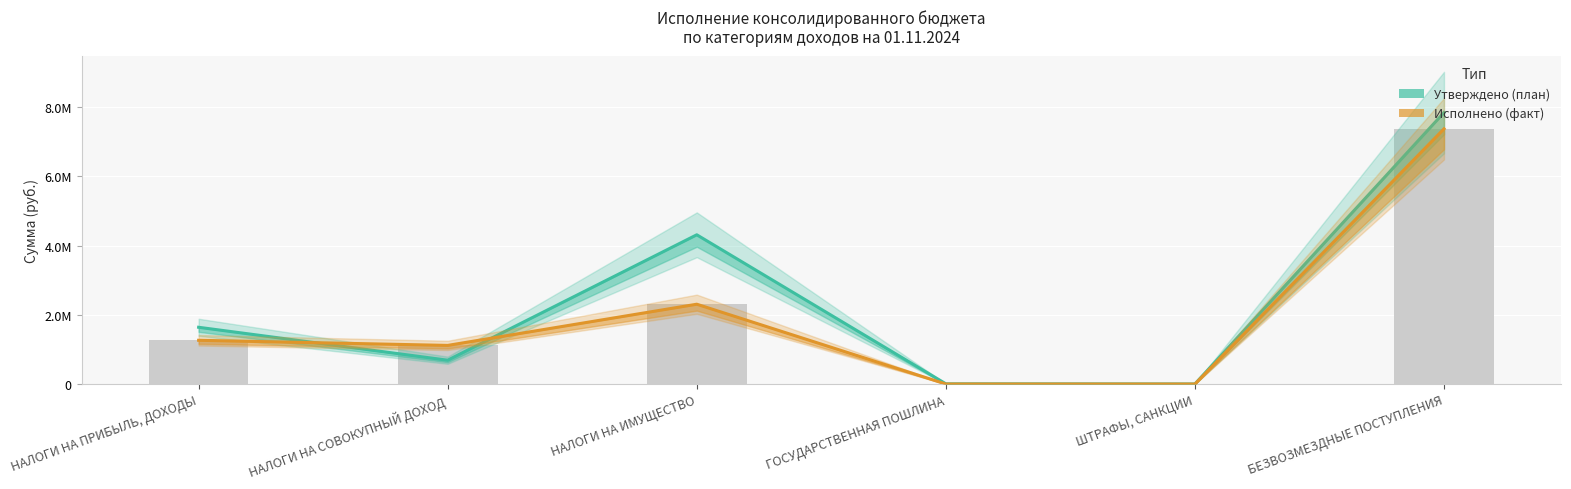

True or false: Исполнено (факт) has a value of 4414645.0 at БЕЗВОЗМЕЗДНЫЕ ПОСТУПЛЕНИЯ.

False